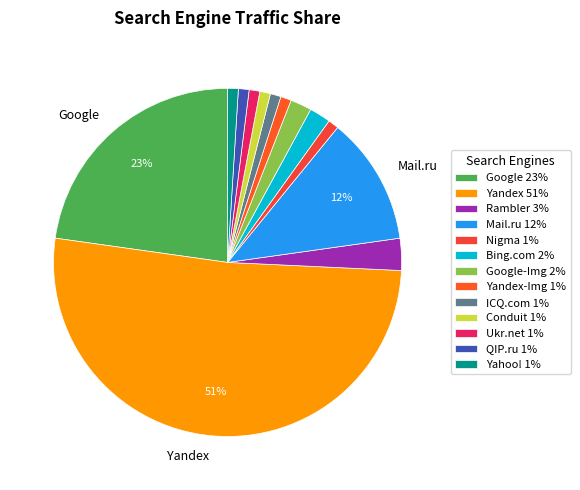

Count the number of slices in the pie.

13